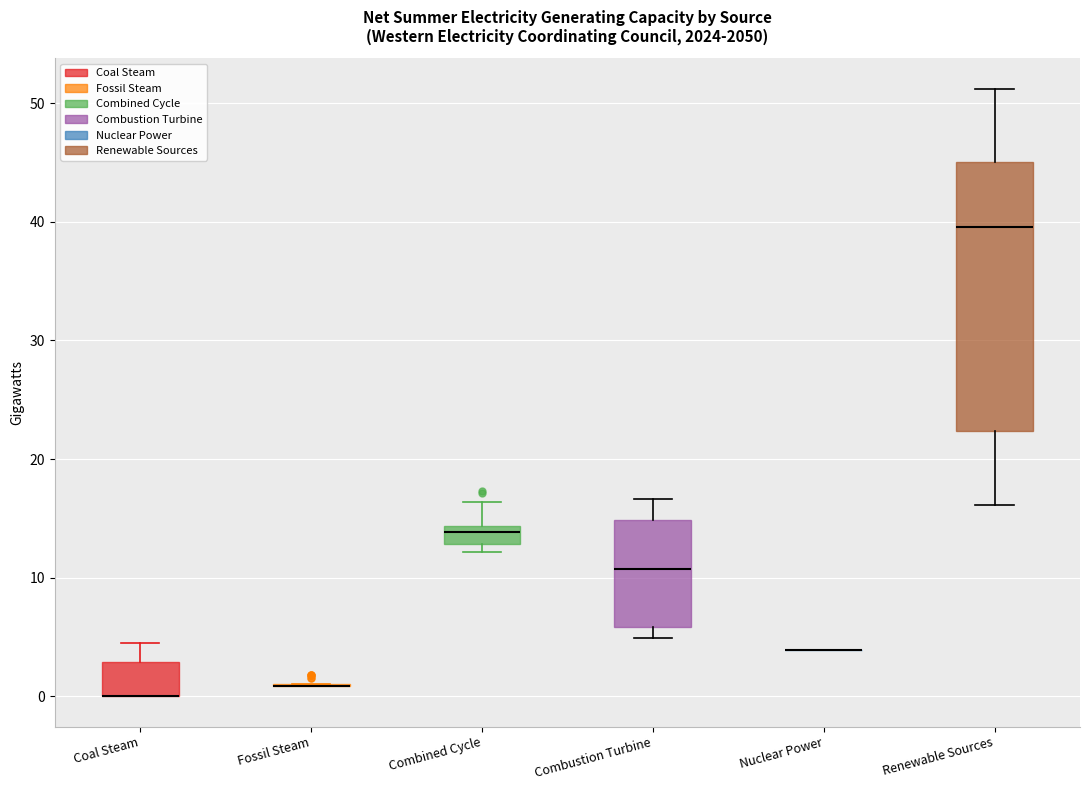

Reading left to right, read every box against the y-axis: the position of its median line, the range the box covers, and the ends of its whiskers. The values are not printed on the chart, so give them approximately, as read against the axis.

Coal Steam: median 0 (drawn on the box's lower edge), box 0 to 3, whiskers 0 to 4
Fossil Steam: box collapsed to a line at 1, whiskers 1 to 1
Combined Cycle: median 14 (just below the box's upper edge), box 13 to 14, whiskers 12 to 16
Combustion Turbine: median 11, box 6 to 15, whiskers 5 to 17
Nuclear Power: box collapsed to a line at 4, whiskers 4 to 4
Renewable Sources: median 40, box 22 to 45, whiskers 16 to 51